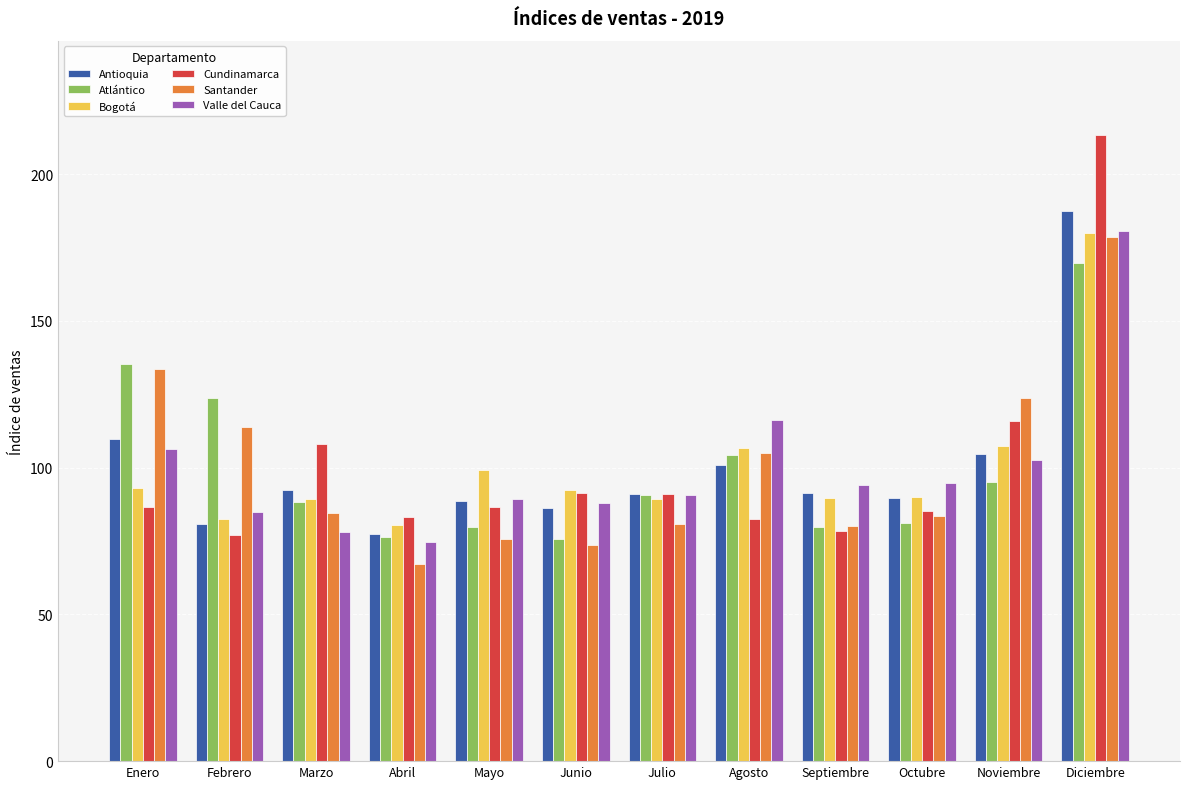

What is the maximum value shown in the chart?

213.5